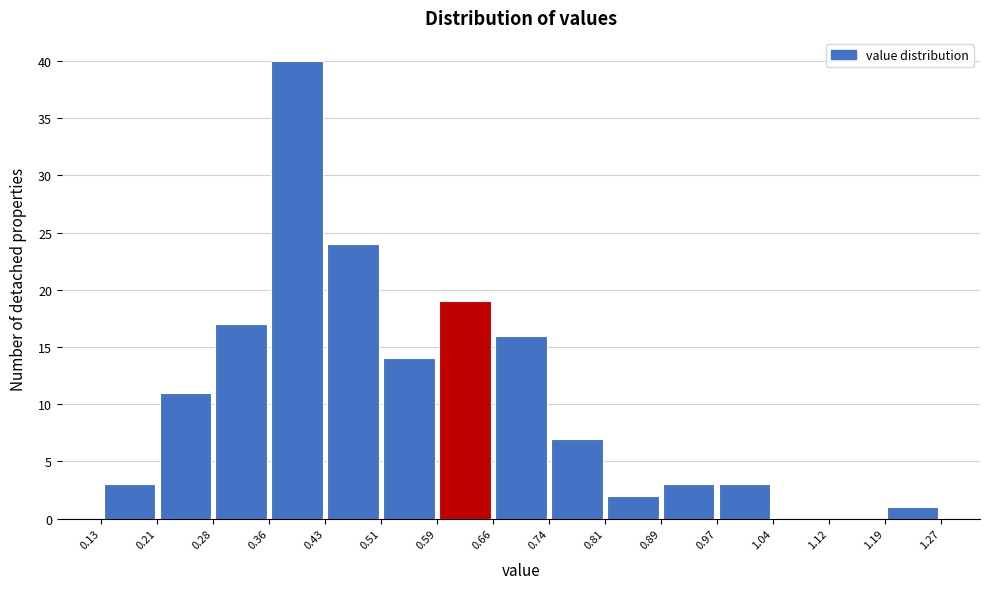

Reading left to right, list every bar in this chart as the range it spans on the x-axis followed by its height. The values are not printed on the chart, so give them approximately, as read against the axis.

0.13 to 0.21: 3
0.21 to 0.28: 11
0.28 to 0.36: 17
0.36 to 0.43: 40
0.43 to 0.51: 24
0.51 to 0.59: 14
0.59 to 0.66: 19
0.66 to 0.74: 16
0.74 to 0.81: 7
0.81 to 0.89: 2
0.89 to 0.97: 3
0.97 to 1.04: 3
1.04 to 1.12: 0
1.12 to 1.19: 0
1.19 to 1.27: 1